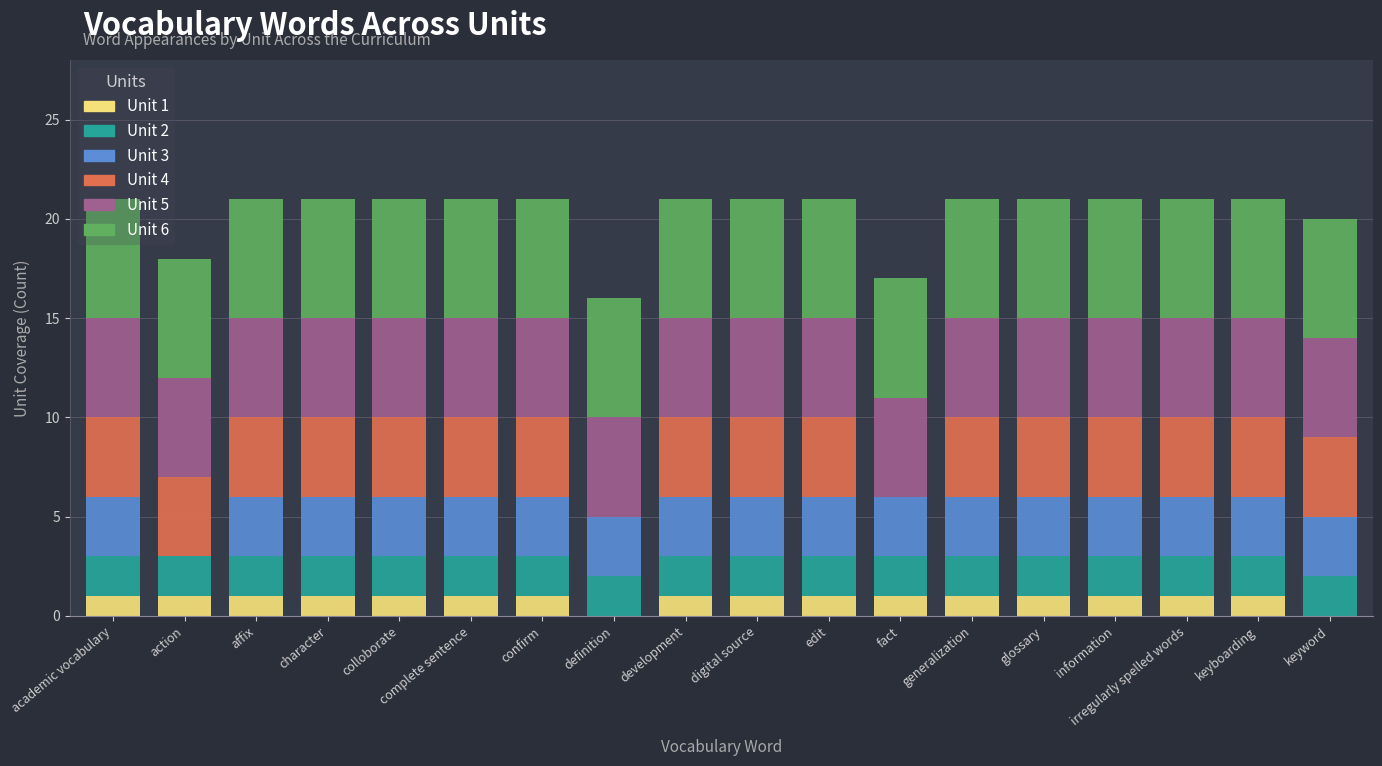

Is it true that Unit 1 equals 1 at glossary?

True